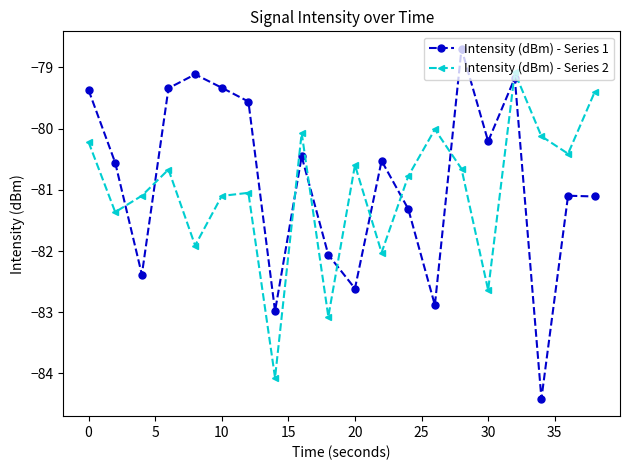

Rank the series by their maximum value, from highest to lowest.

Intensity (dBm) - Series 1, Intensity (dBm) - Series 2